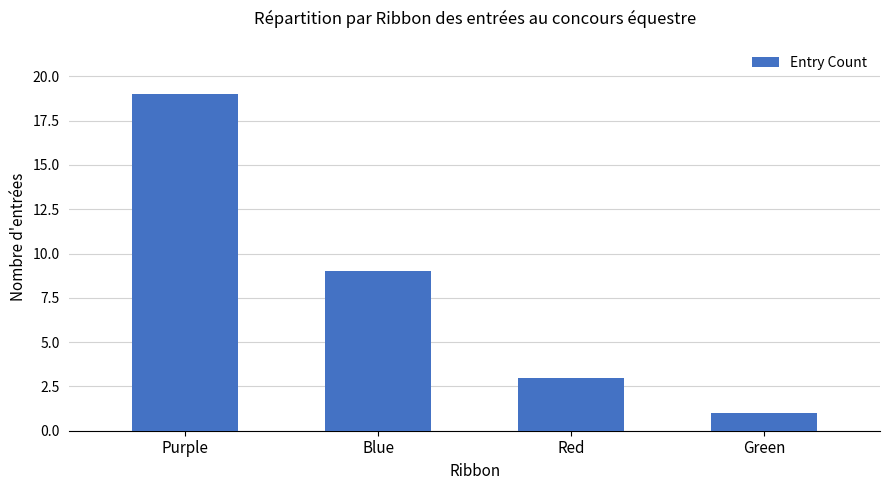

What is the value of the 3rd bar from the left?

3